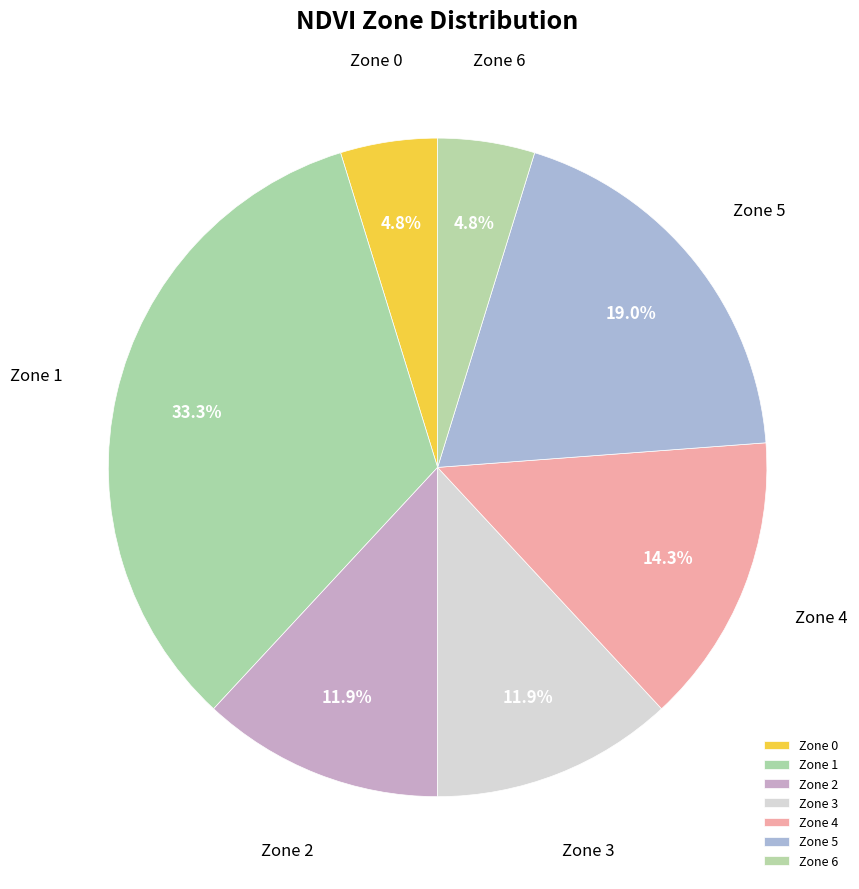

To the nearest percent, what is the difference between the Zone 2 and Zone 1 slice percentages?

21%